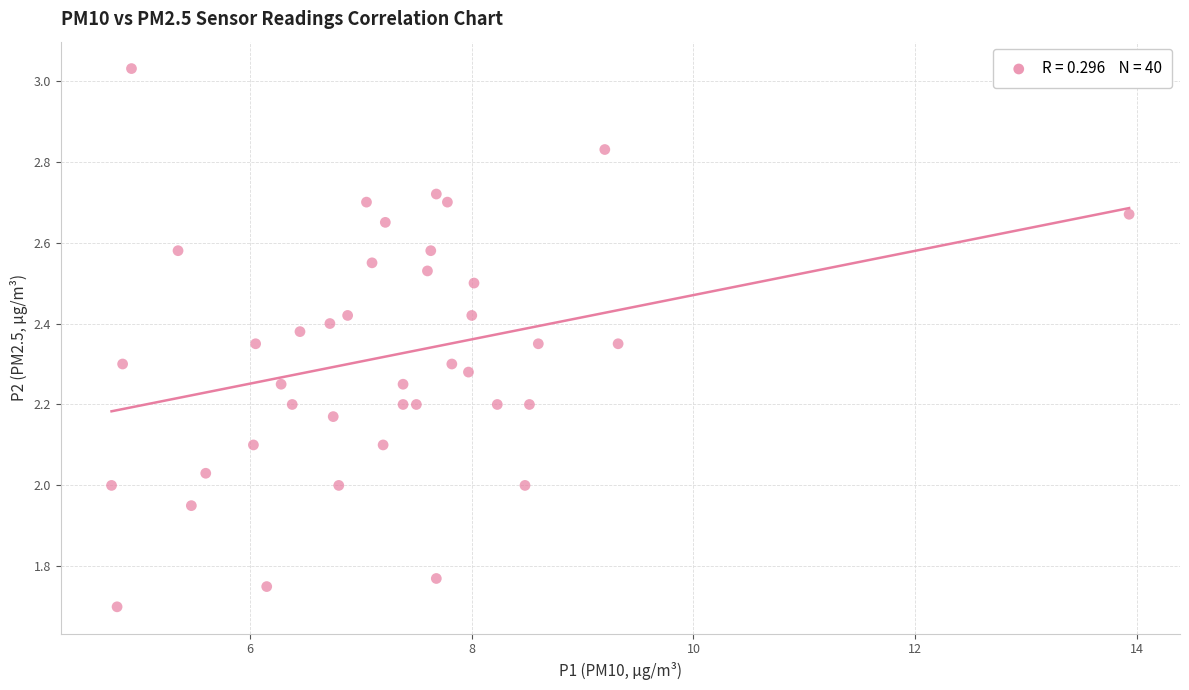

What is the range of X values (max minus min)?

9.2